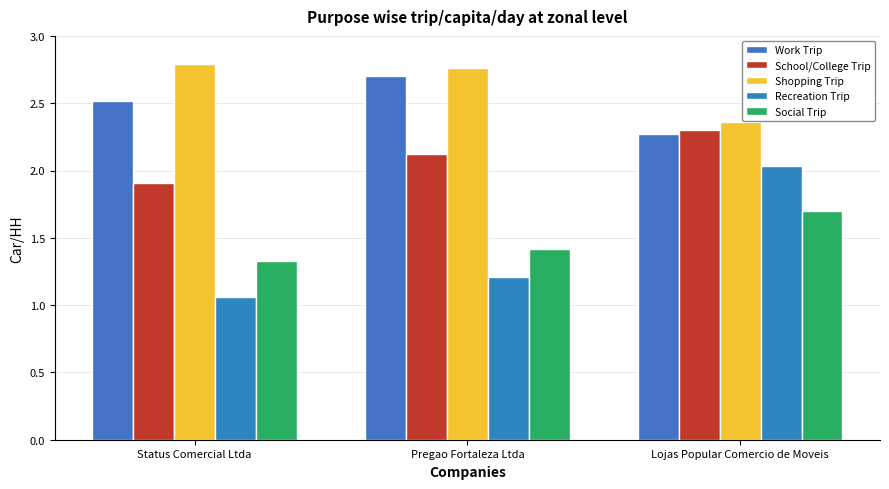

What is the spread (max minus min) of values at Pregao Fortaleza Ltda?

1.5